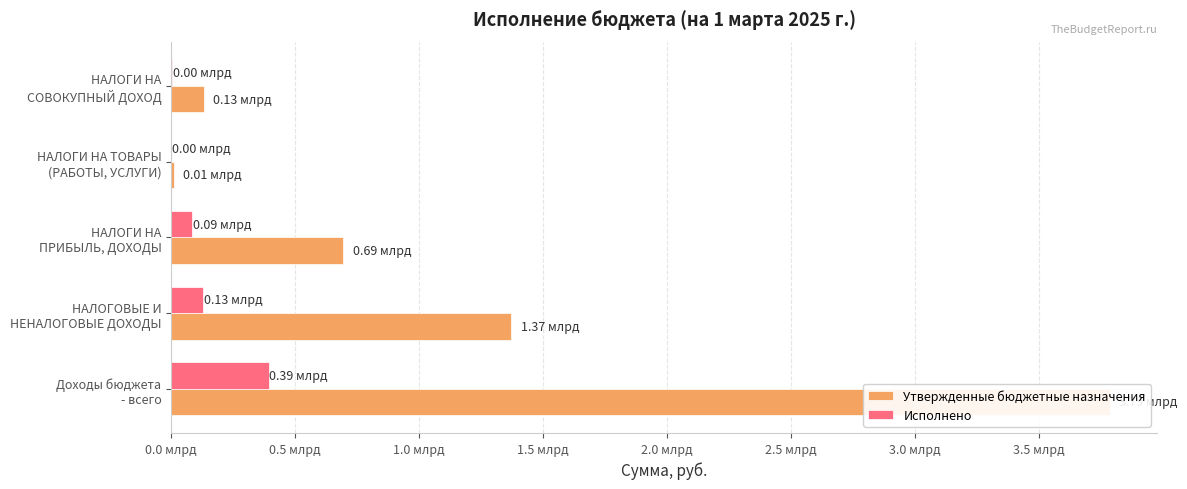

What is the average value of the Утвержденные бюджетные назначения series?

1199145858.5